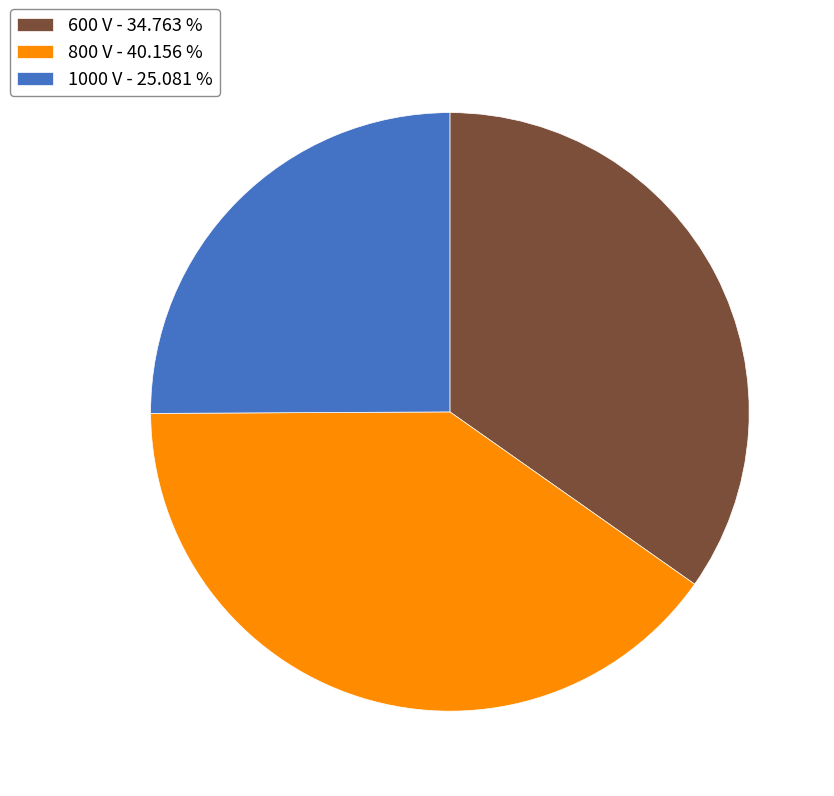

Count the number of slices in the pie.

3